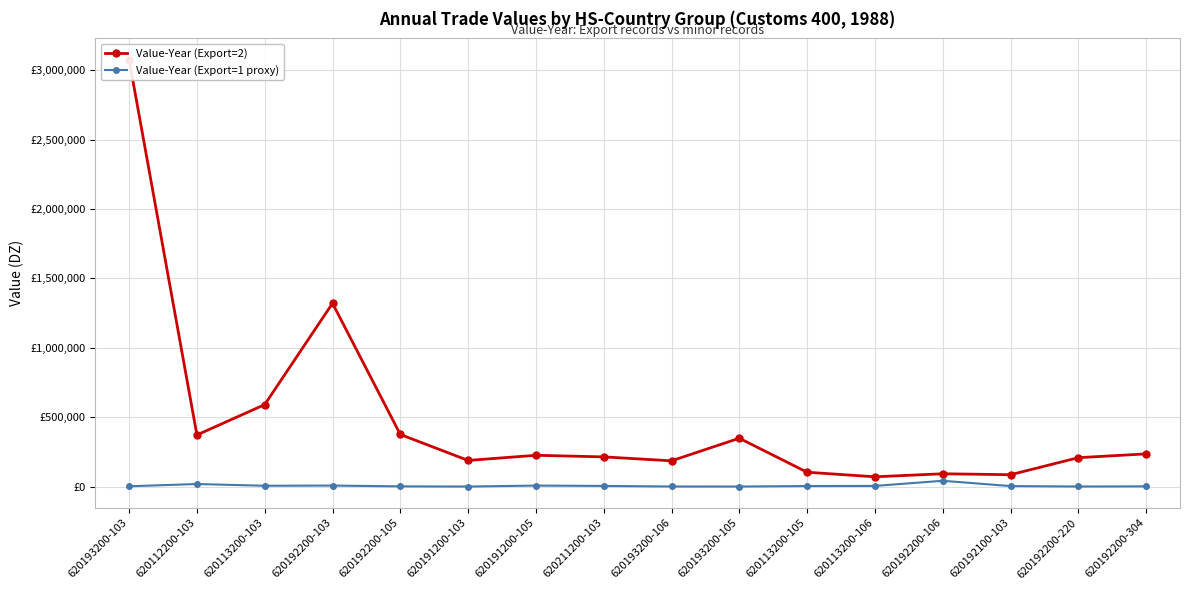

Reading left to right, extract all data points from this chart.

Value-Year (Export=2): 620193200-103=3074629	620112200-103=371891	620113200-103=590559	620192200-103=1320444	620192200-105=375399	620191200-103=188257	620191200-105=225355	620211200-103=213877	620193200-106=185577	620193200-105=348250	620113200-105=103276	620113200-106=70459	620192200-106=92253	620192100-103=85456	620192200-220=208132	620192200-304=235489
Value-Year (Export=1 proxy): 620193200-103=2174	620112200-103=18378	620113200-103=5990	620192200-103=7255	620192200-105=1586	620191200-103=291	620191200-105=7182	620211200-103=4624	620193200-106=583	620193200-105=399	620113200-105=3883	620113200-106=4710	620192200-106=41739	620192100-103=3641	620192200-220=557	620192200-304=1628